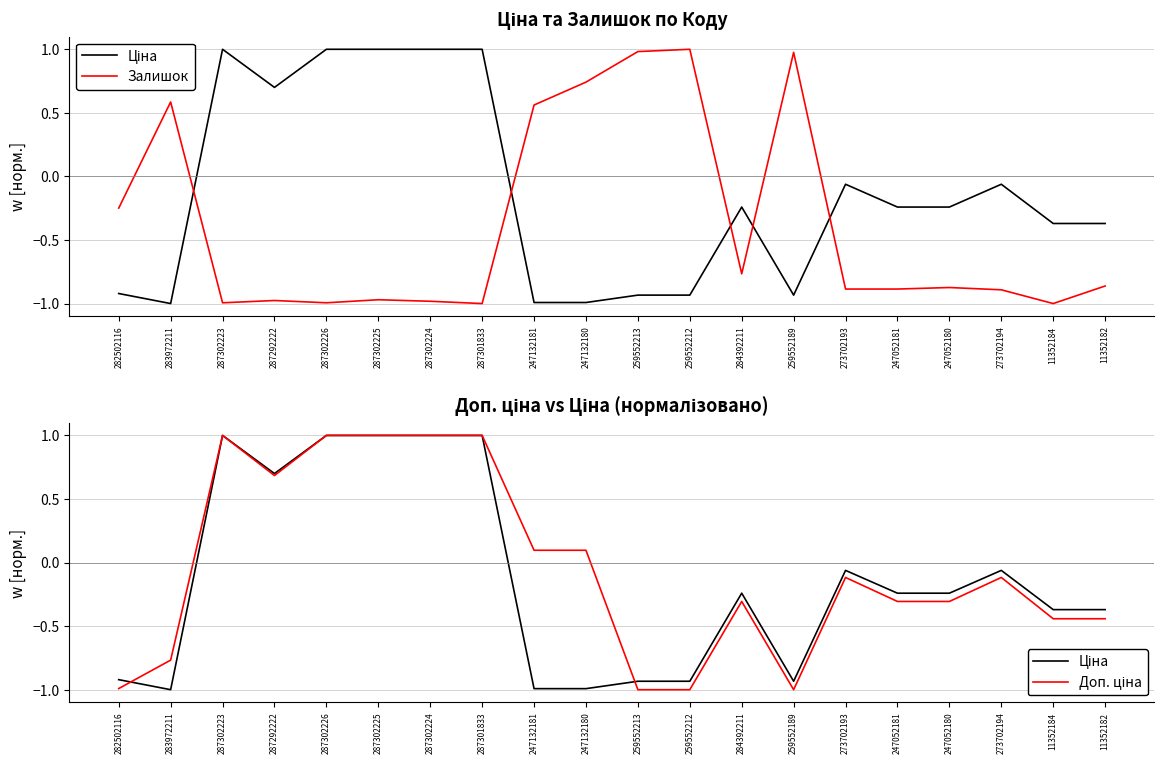

At how many categories does at least one series exceed 0?

12